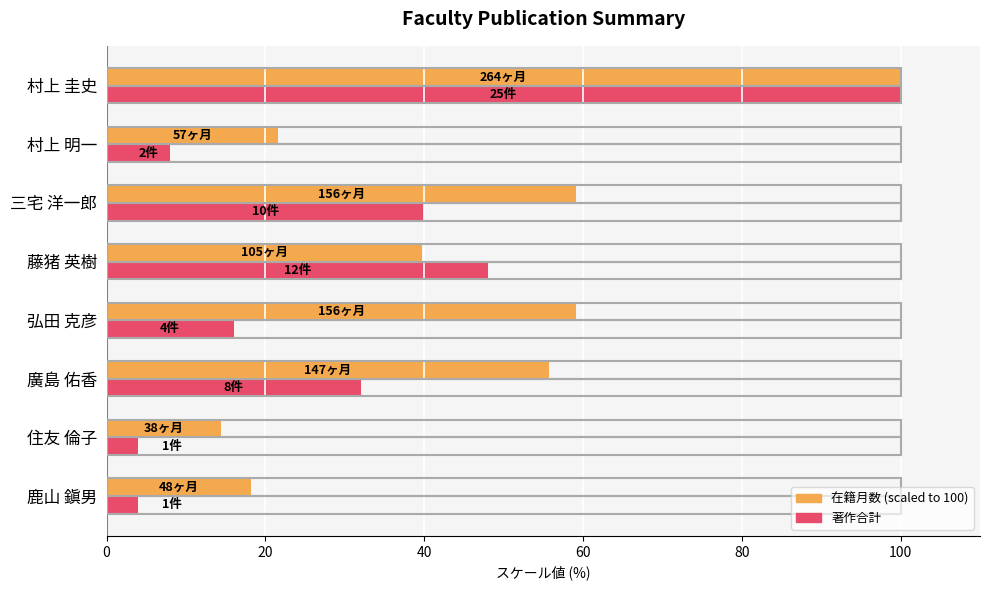

What is the smallest value displayed?

4.0